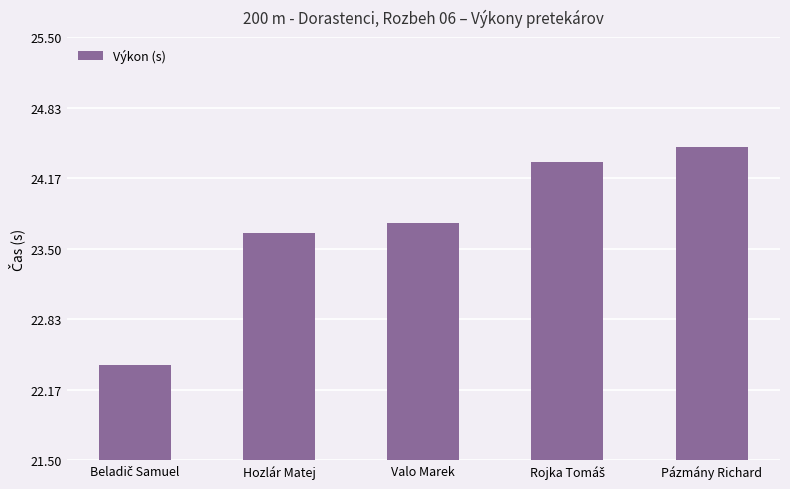

What is the average value?

23.7